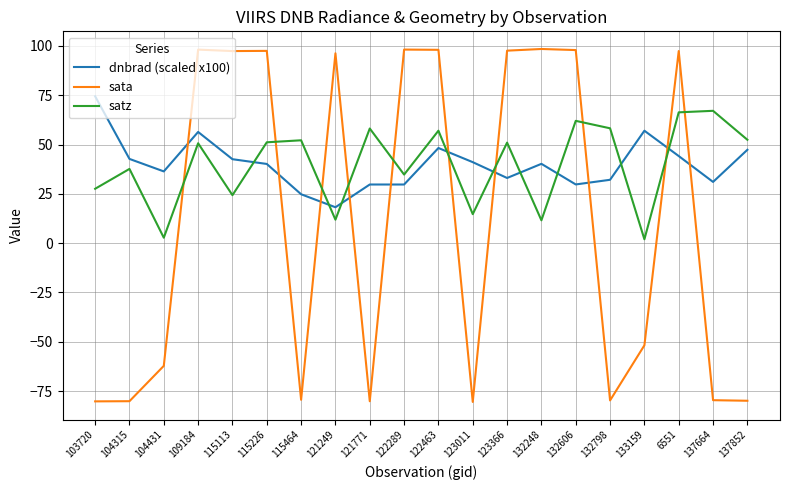

What is the difference between the maximum and minimum values in the sata series?

179.0